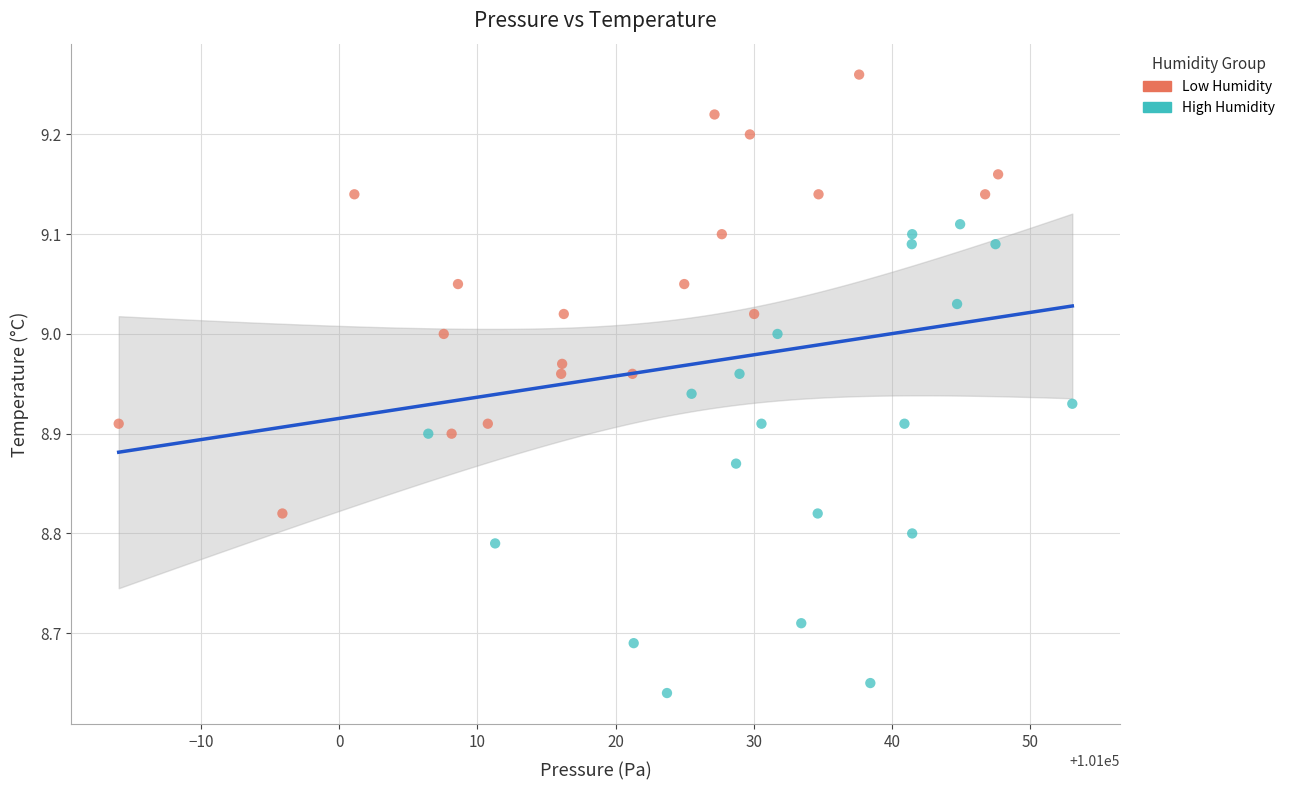

Which series reaches the maximum Y coordinate?

Low Humidity